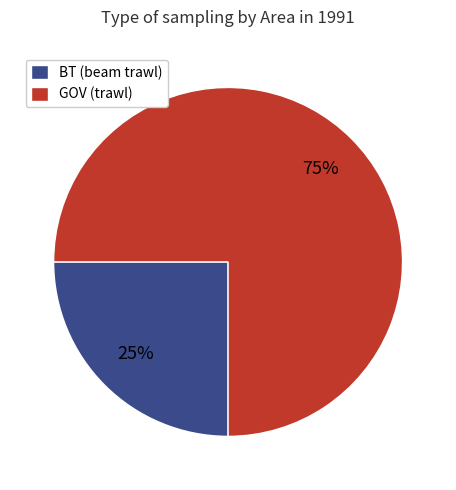

Is it true that GOV (trawl) is 82% of the pie?

False